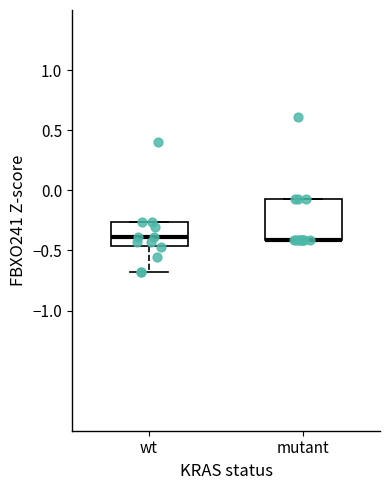

Reading left to right, transcribe this box plot: for each box, give where its median line is, the range the box spans, and where its two whiskers end, as read against the y-axis. The values are not printed on the chart, so give them approximately, as read against the axis.

wt: median -0.40, box -0.45 to -0.25, whiskers -0.70 to -0.25
mutant: median -0.40 (drawn on the box's lower edge), box -0.40 to -0.05, whiskers -0.40 to -0.05